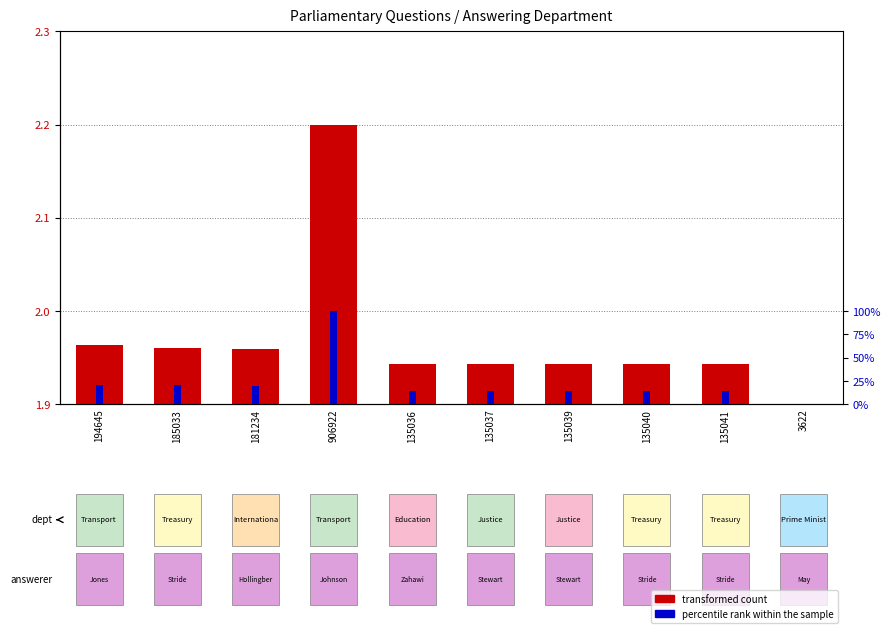

Reading left to right, what are all the values shown in this chart?

transformed count: 194645=2.0	185033=2.0	181234=2.0	906922=2.2	135036=1.9	135037=1.9	135039=1.9	135040=1.9	135041=1.9	3622=1.9
percentile rank within the sample: 194645=21.1	185033=20.1	181234=19.7	906922=100.0	135036=14.5	135037=14.5	135039=14.5	135040=14.5	135041=14.5	3622=0.0